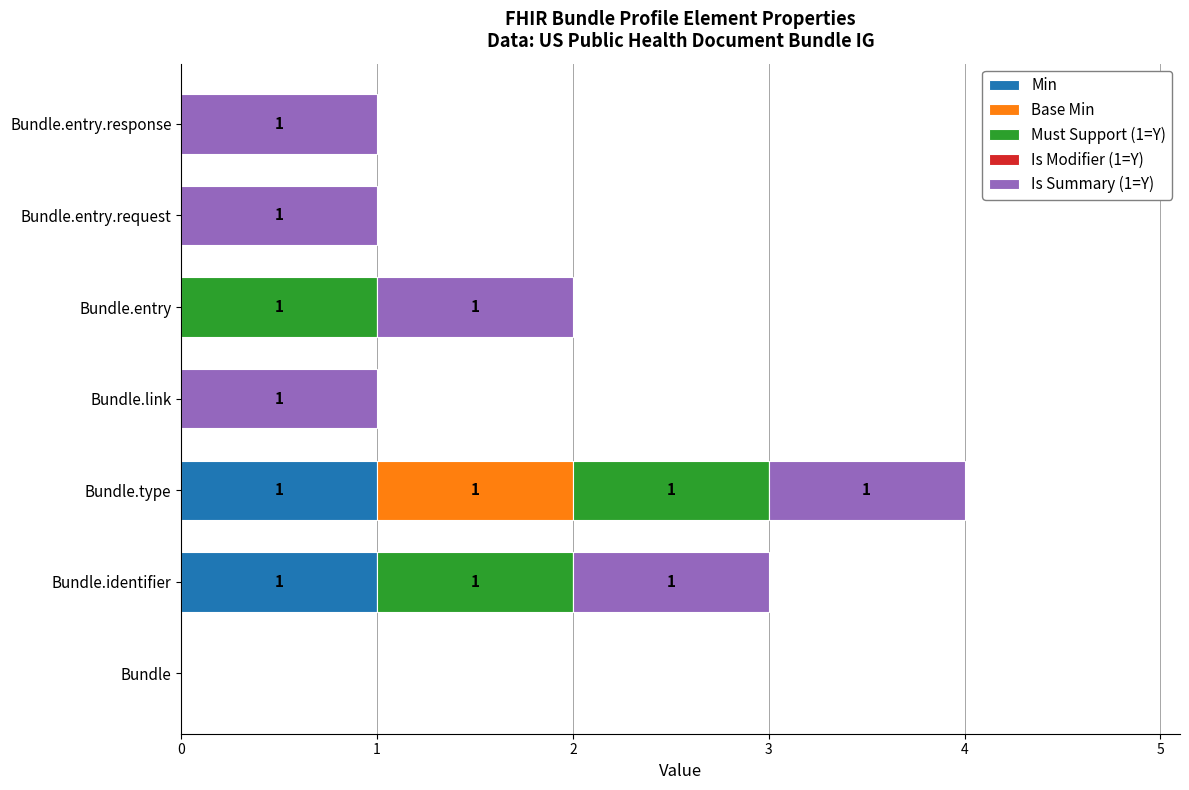

At which category is the sum across all series the highest?

Bundle.type